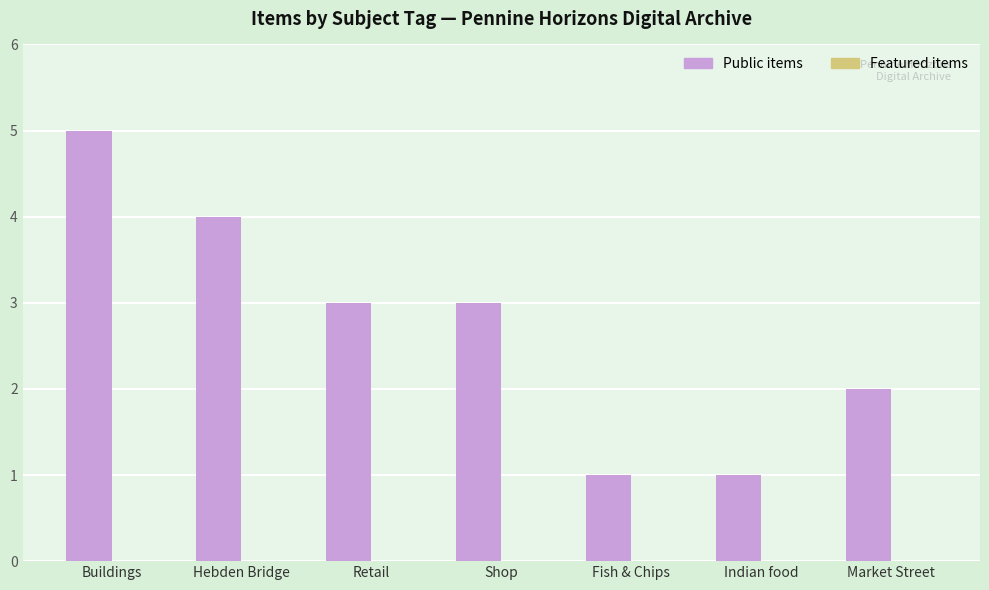

At which category does the chart reach its peak across all series?

Buildings